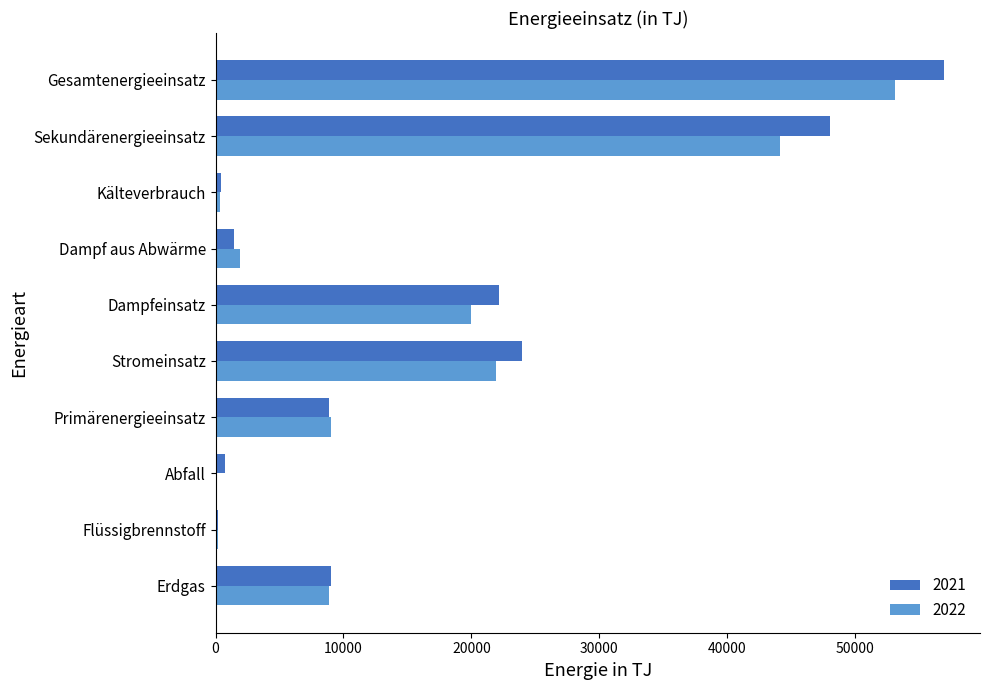

Which series changed the most between Primärenergieeinsatz and Dampfeinsatz?

2021